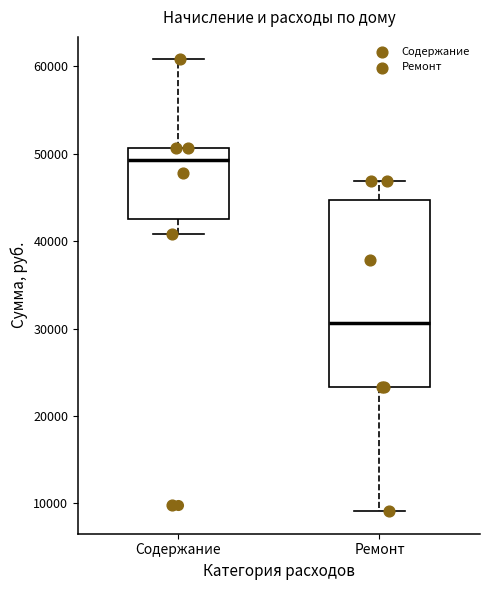

Reading left to right, read every box against the y-axis: the position of its median line, the range the box covers, and the ends of its whiskers. The values are not printed on the chart, so give them approximately, as read against the axis.

Содержание: median 49000, box 43000 to 51000, whiskers 41000 to 61000
Ремонт: median 31000, box 23000 to 45000, whiskers 9000 to 47000